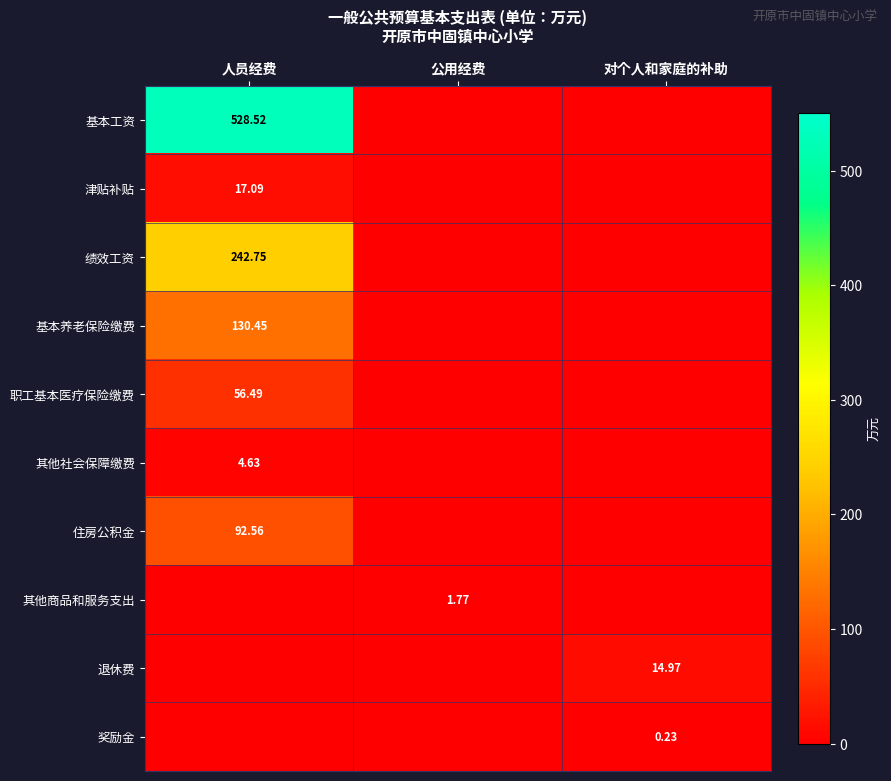

Is the value of 退休费 at 对个人和家庭的补助 greater than the value of 其他社会保障缴费 at 人员经费?

Yes